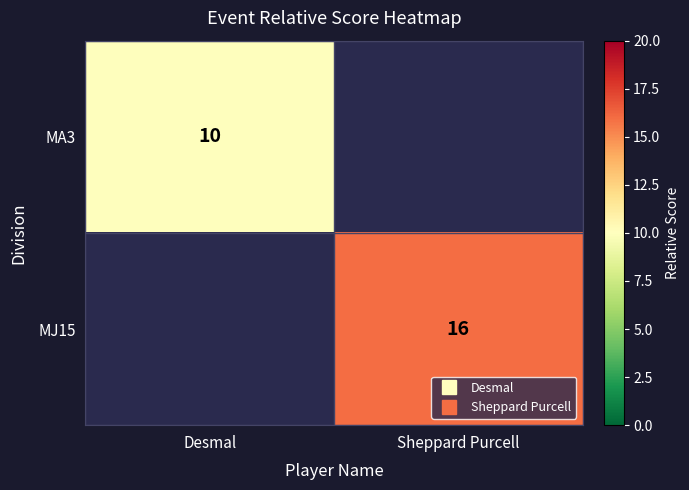

Rank the categories by MA3 value from highest to lowest.

Desmal, Sheppard Purcell